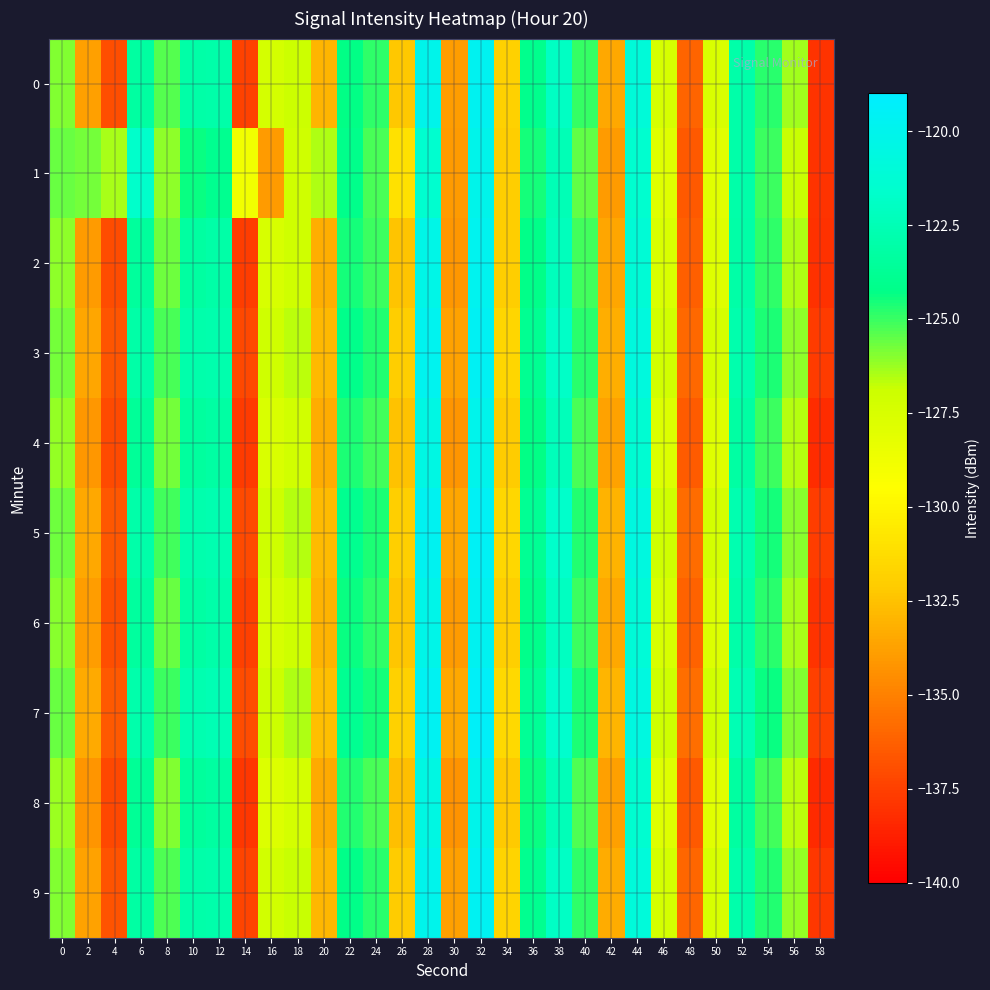

At which category is the sum across all series the highest?

32